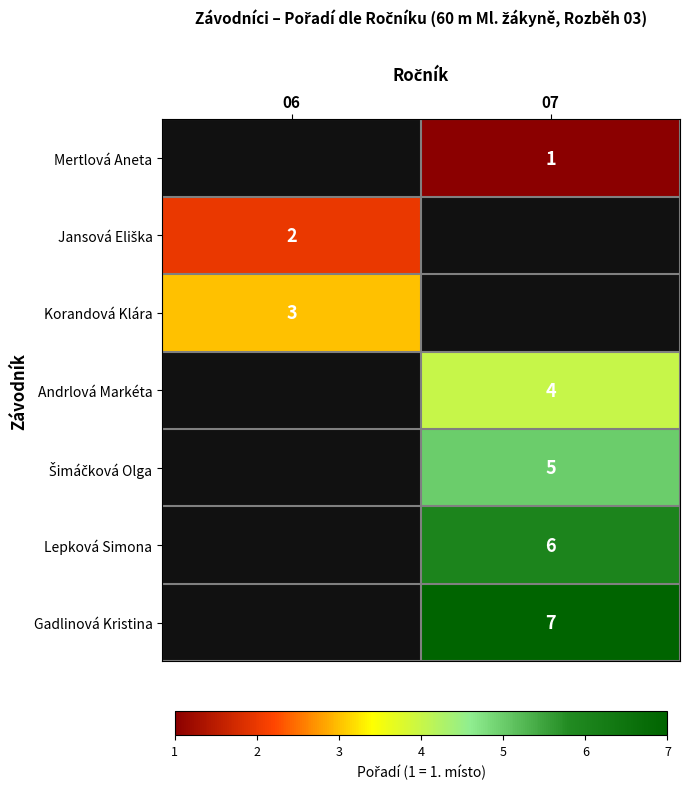

True or false: Mertlová Aneta has a value of 2 at 07.

False